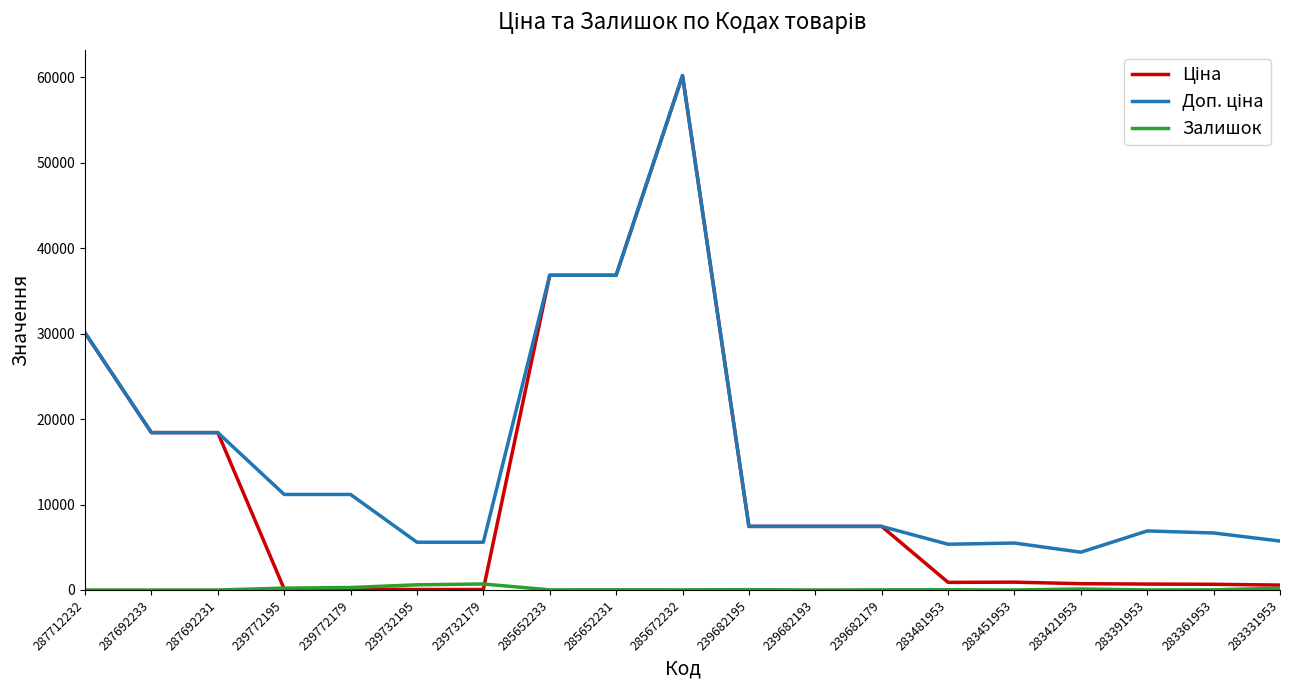

What is the maximum value shown in the chart?

60205.6